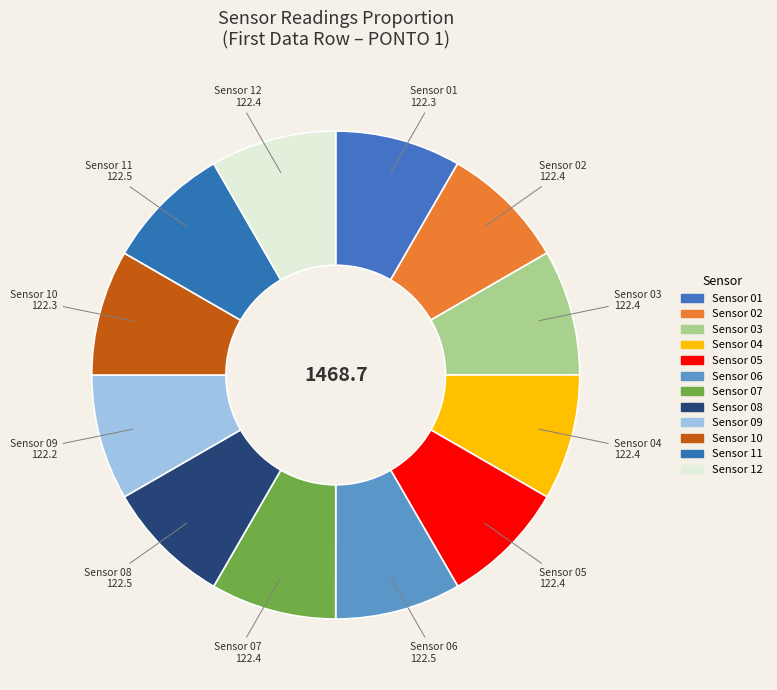

Does Sensor 08 account for over 50% of the chart?

No